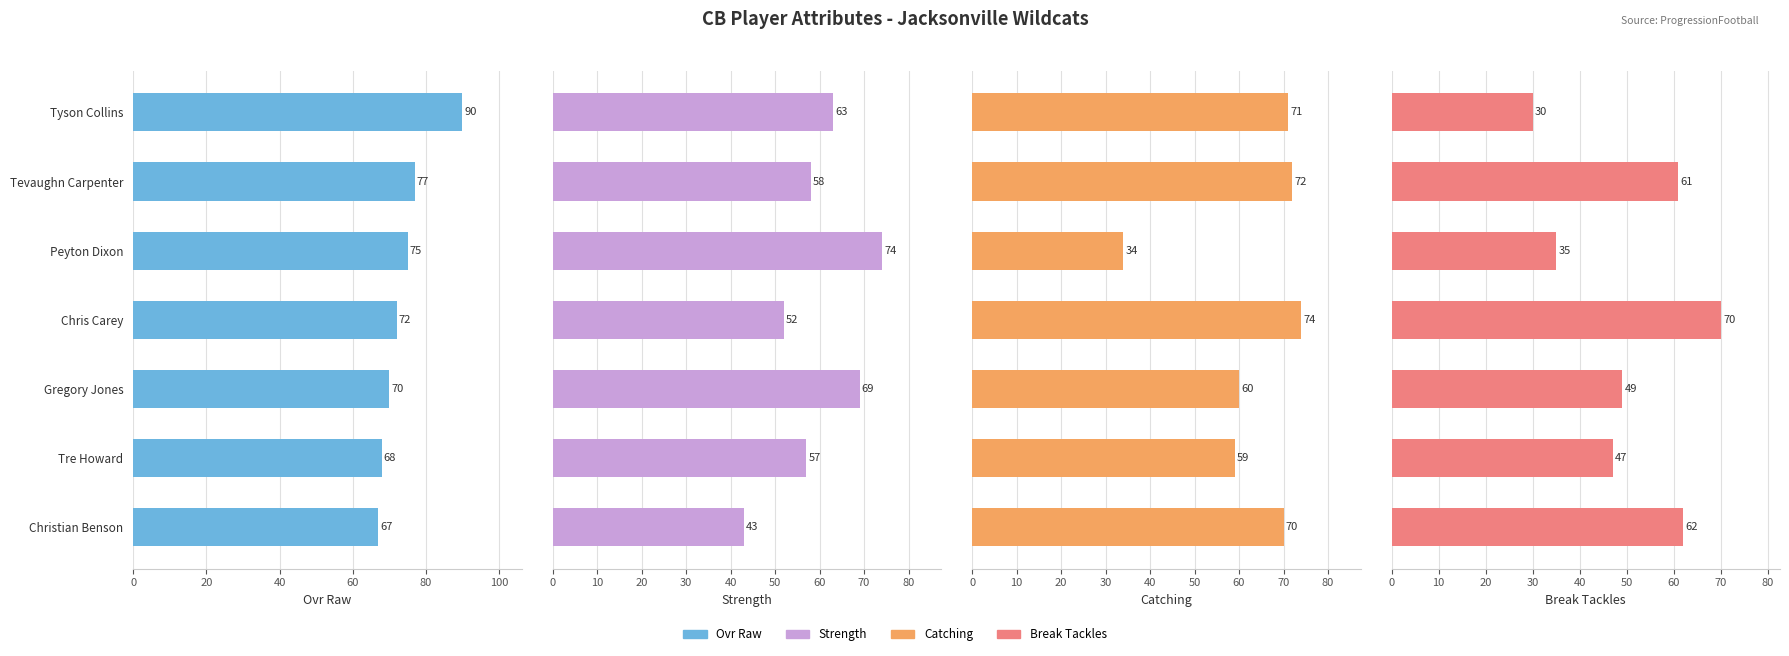

True or false: strength has a value of 11 at Chris Carey.

False